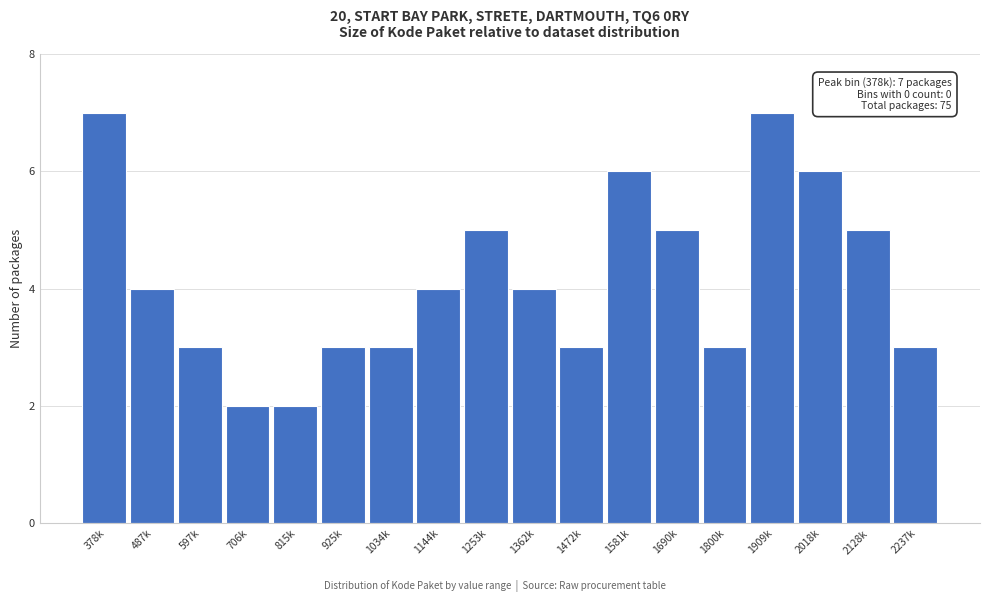

Reading right to left, transcribe all the data shown in this chart.

2237k=3	2128k=5	2018k=6	1909k=7	1800k=3	1690k=5	1581k=6	1472k=3	1362k=4	1253k=5	1144k=4	1034k=3	925k=3	815k=2	706k=2	597k=3	487k=4	378k=7